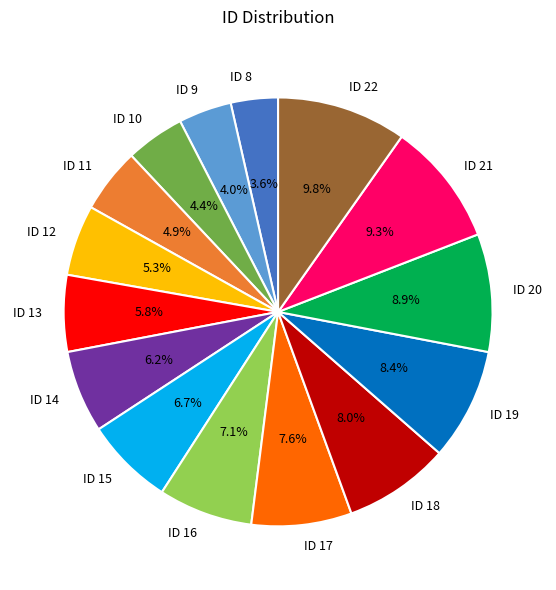

Combined, what portion of the pie is ID 14 and ID 18?

14.2%